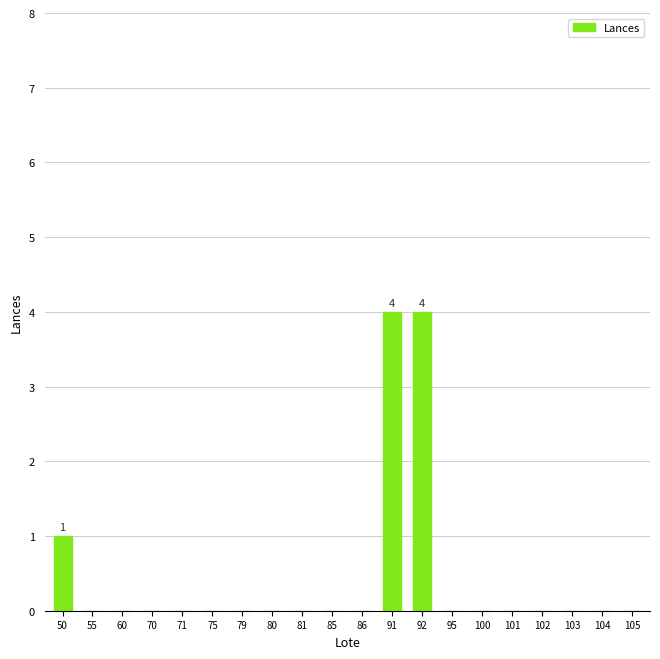

Reading right to left, what are all the values shown in this chart?

105=0	104=0	103=0	102=0	101=0	100=0	95=0	92=4	91=4	86=0	85=0	81=0	80=0	79=0	75=0	71=0	70=0	60=0	55=0	50=1